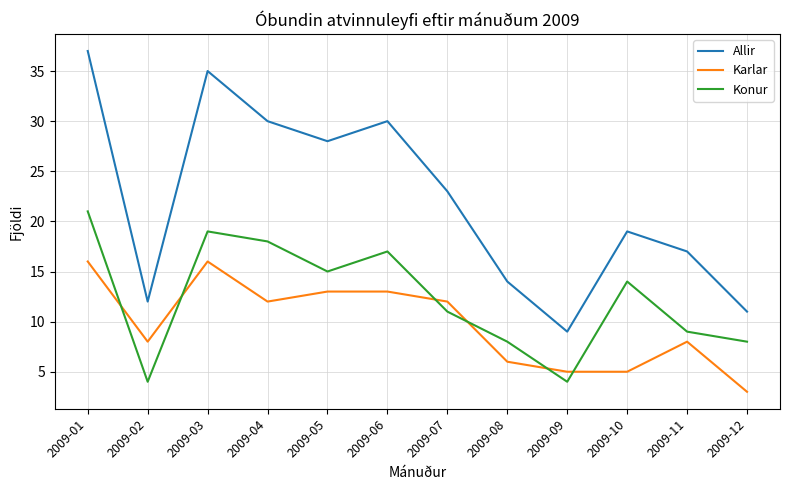

Rank the series by their average value, from lowest to highest.

Karlar, Konur, Allir